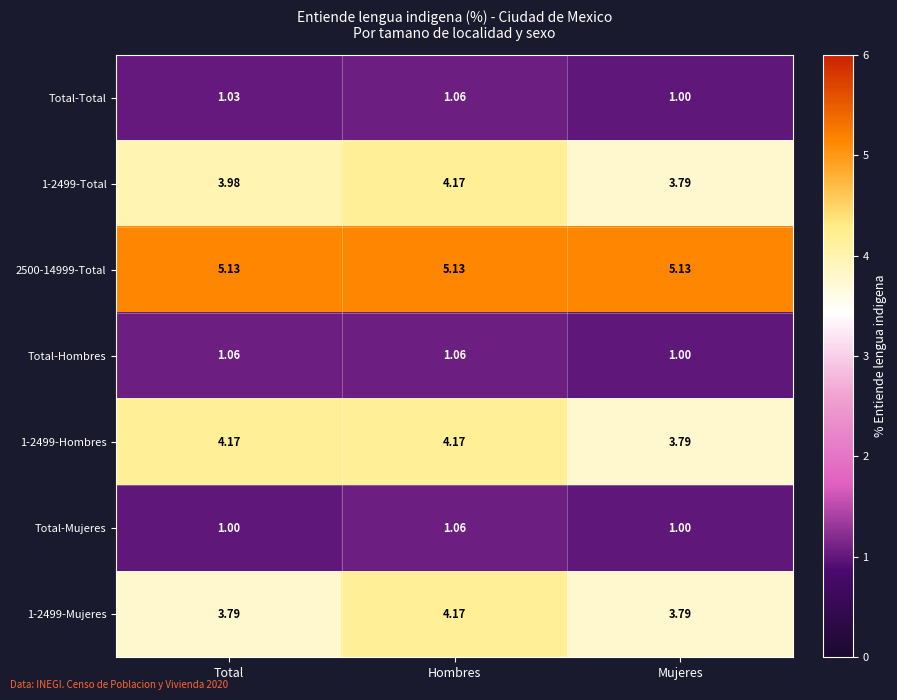

Which category has the lowest value in the Total-Hombres series?

Mujeres